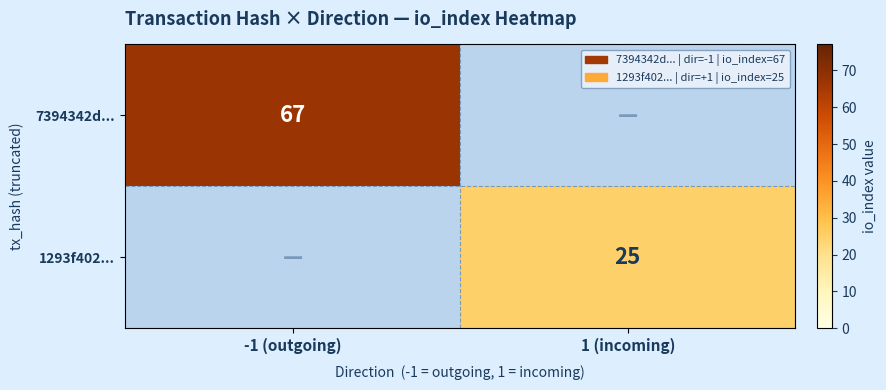

The 7394342d... series shows 67 at -1 (outgoing). True or false?

True